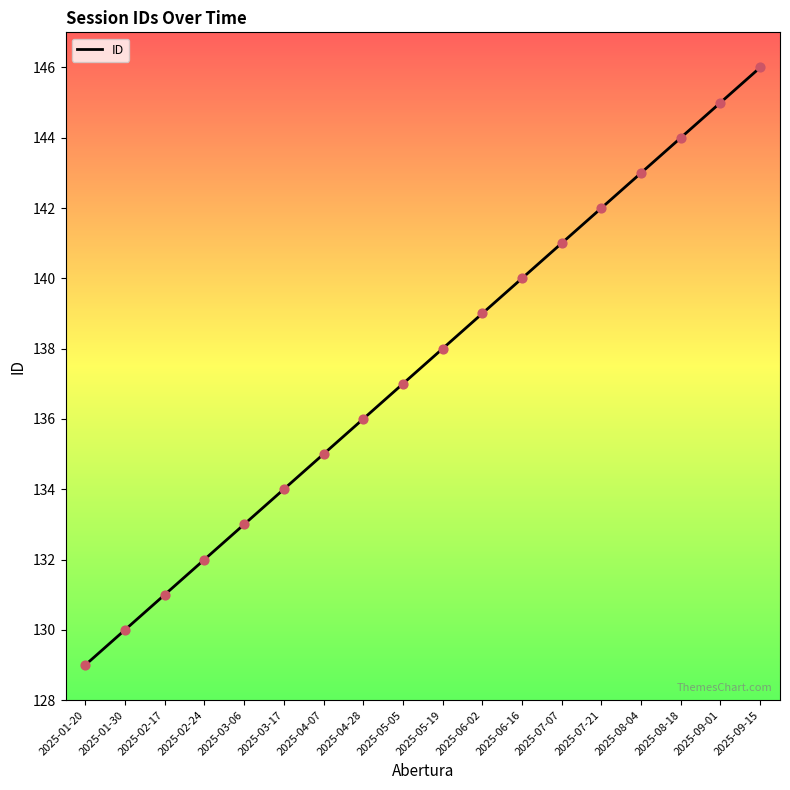

Approximately how many times larger is the value at 2025-04-07 compared to 2025-01-20?

1.0